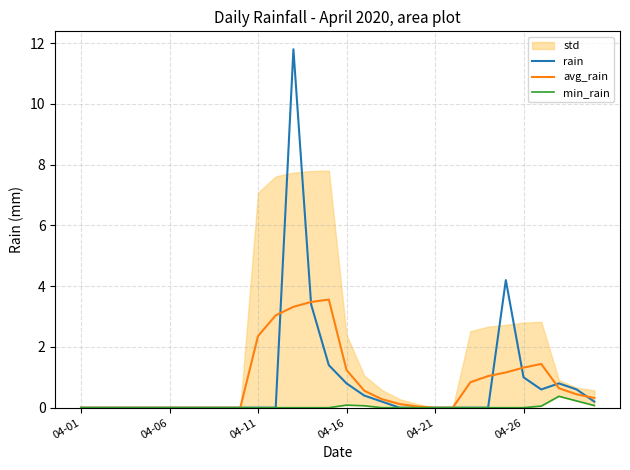

What is the maximum value for avg_rain?

3.6